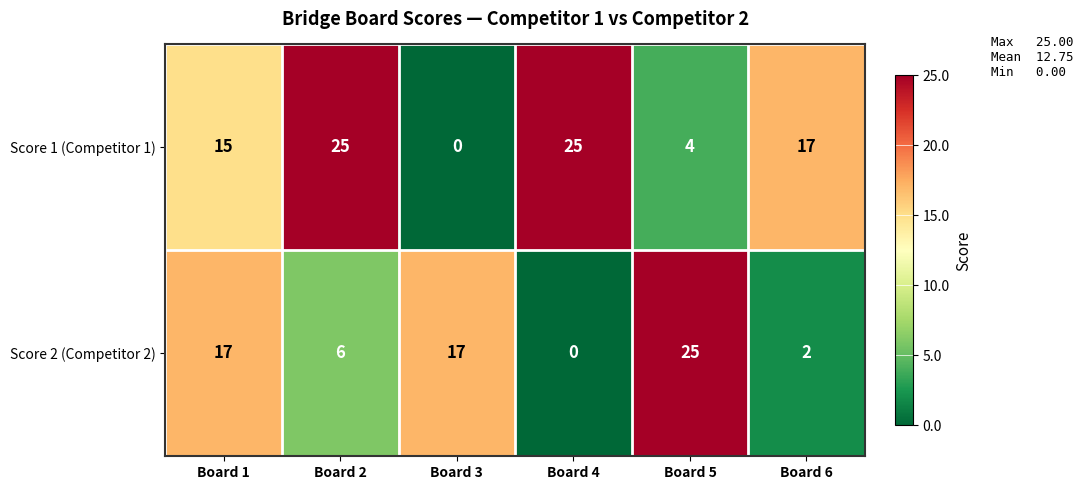

What is the sum of the Score 2 (Competitor 2) values at Board 1 and Board 6?

19